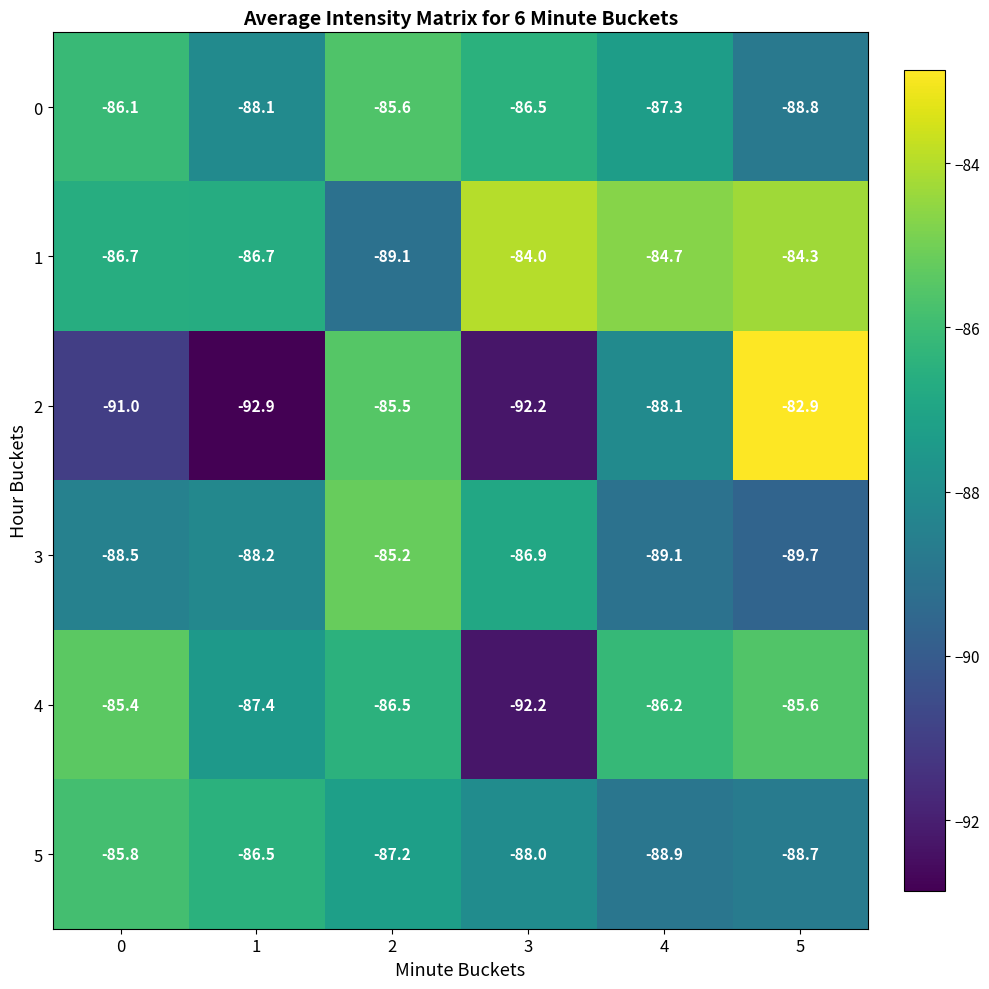

Which label corresponds to the smallest value in the chart?

1